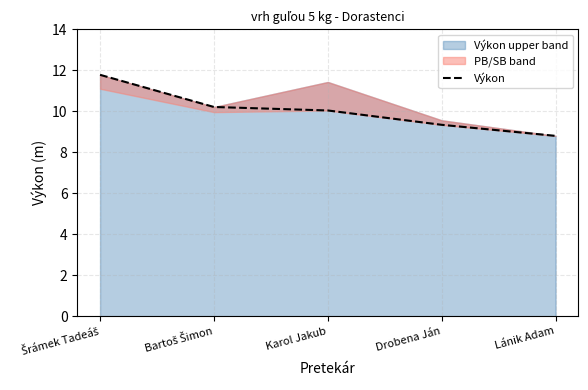

What is the change in value from Karol Jakub to Lánik Adam?

-1.2